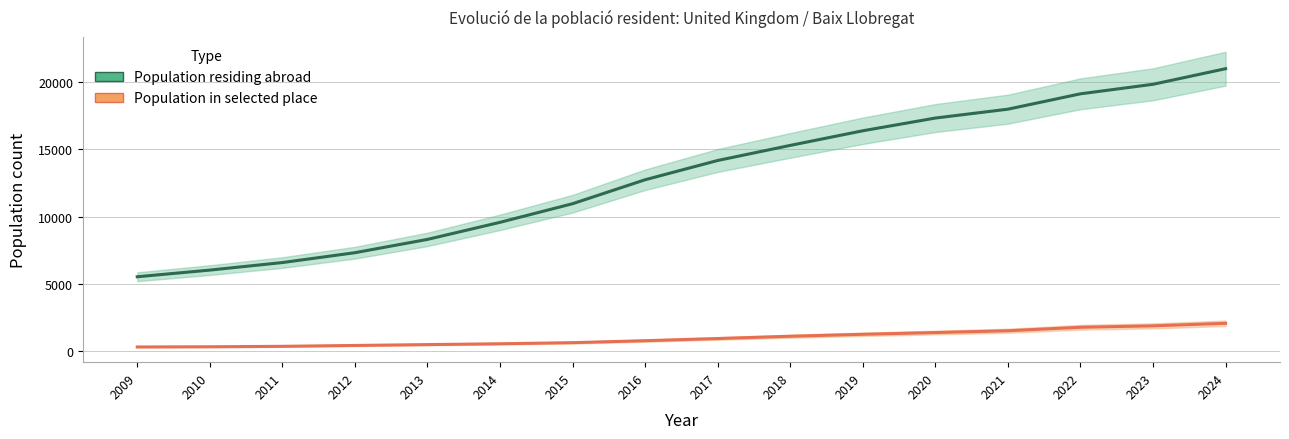

Rank the categories by Population in selected place value from lowest to highest.

2009, 2010, 2011, 2012, 2013, 2014, 2015, 2016, 2017, 2018, 2019, 2020, 2021, 2022, 2023, 2024